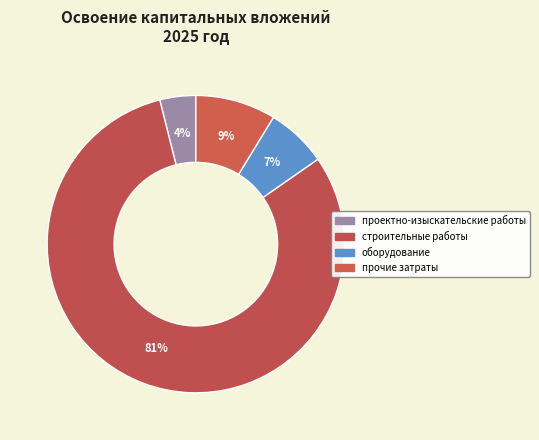

To the nearest percent, what is the difference between the largest and smallest slice percentages?

77%